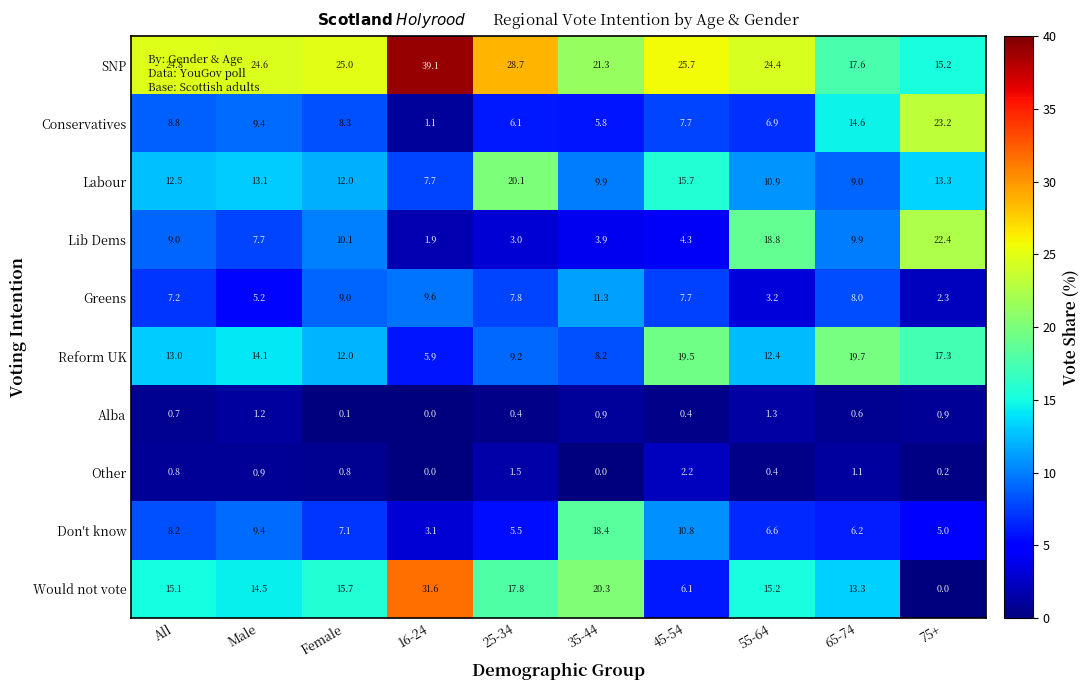

What is the greatest value displayed?

39.1